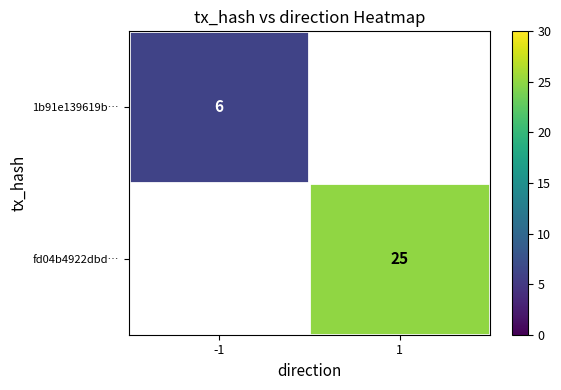

True or false: fd04b4922dbd… has a value of 25 at 1.

True